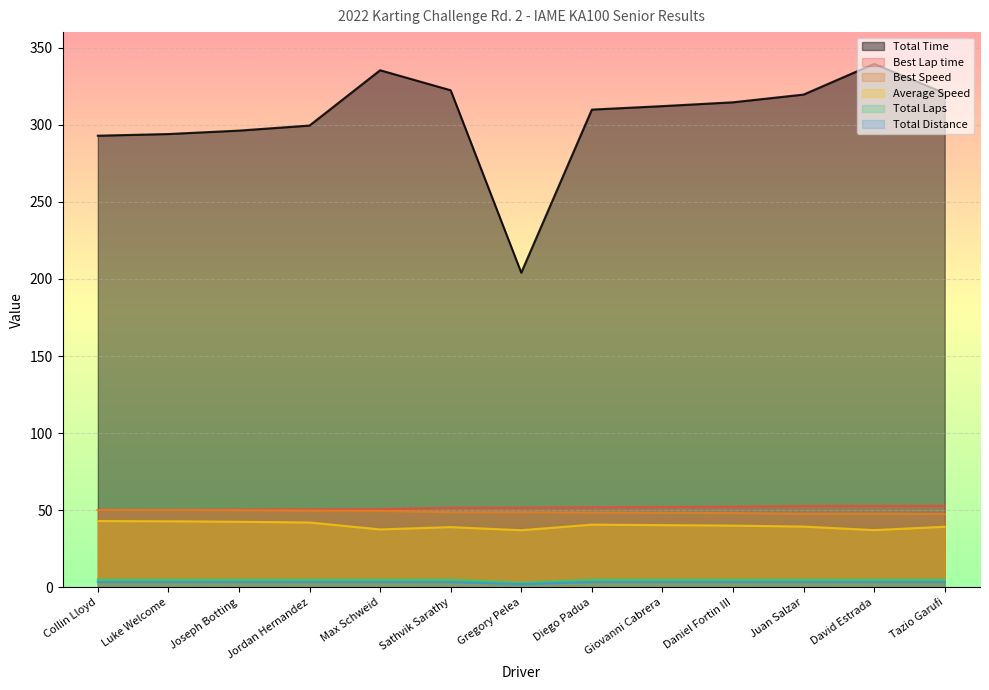

At which category is the sum across all series the highest?

David Estrada